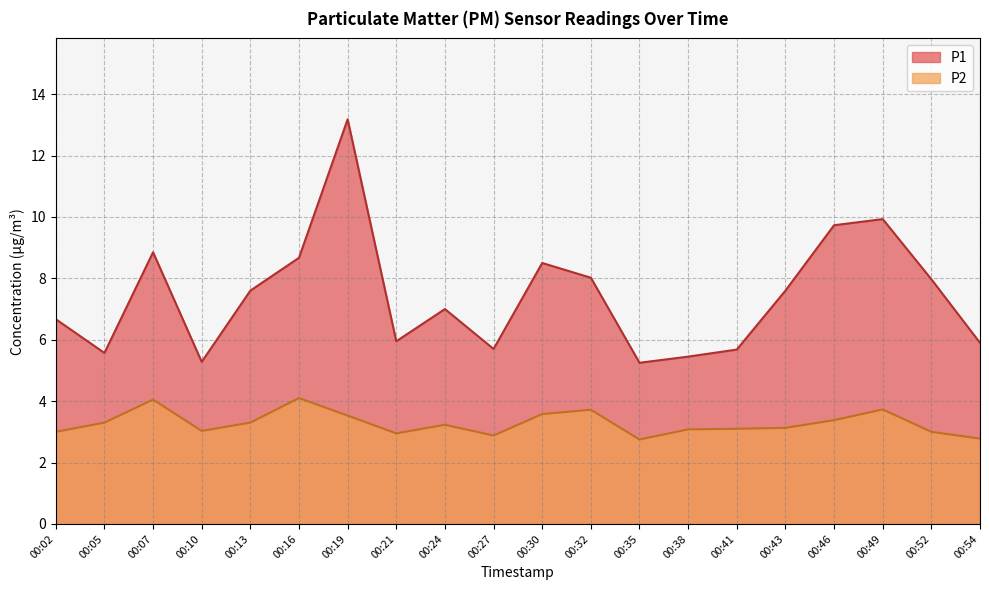

Which series changed the most between 00:07 and 00:35?

P1